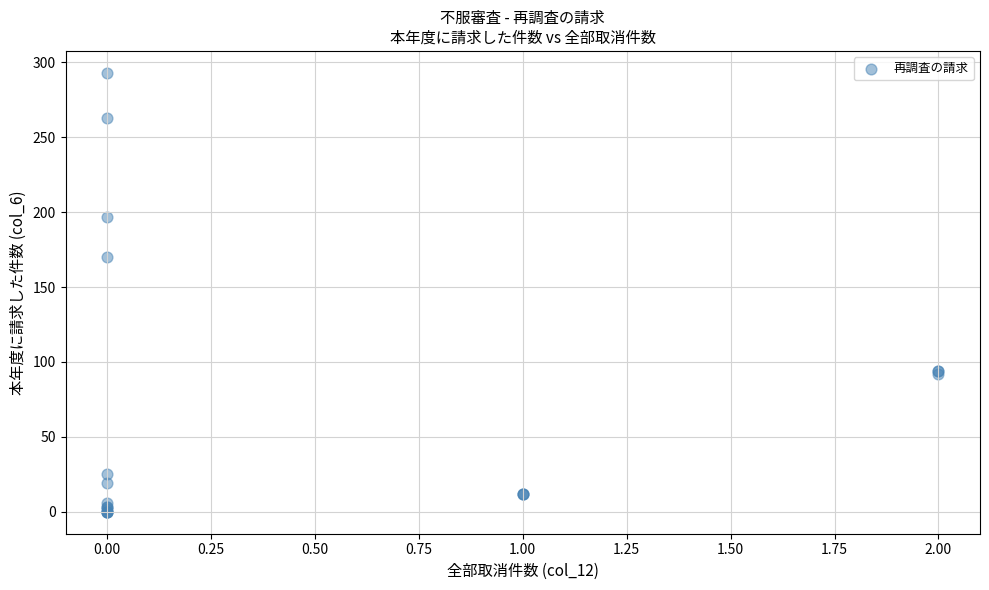

What Y value in the scatter plot is closest to 146?

170